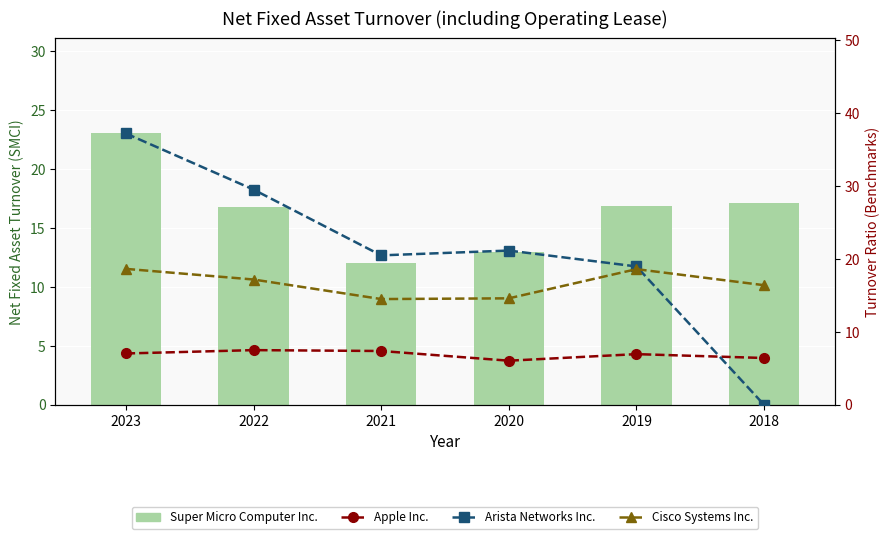

The value of Arista Networks Inc. at 2018 is 0.0. True or false?

True